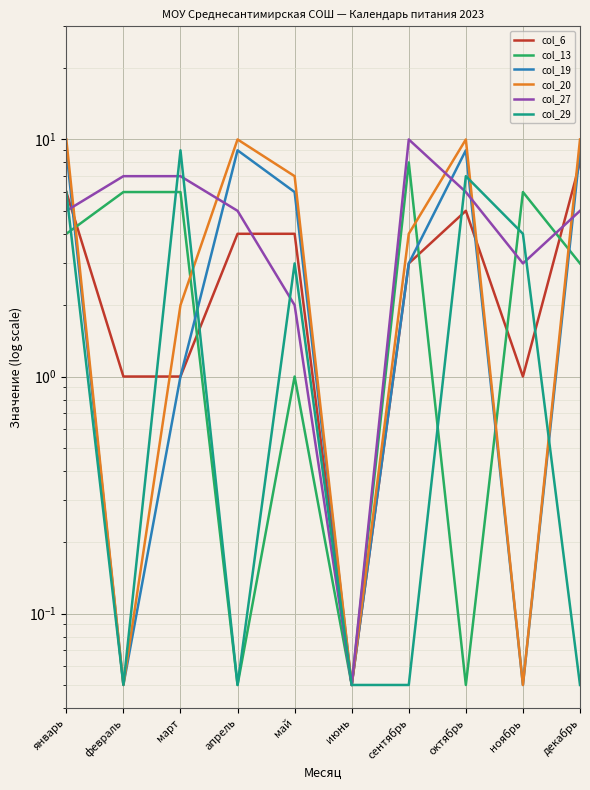

How many intersections are there between col_6 and col_20?

4